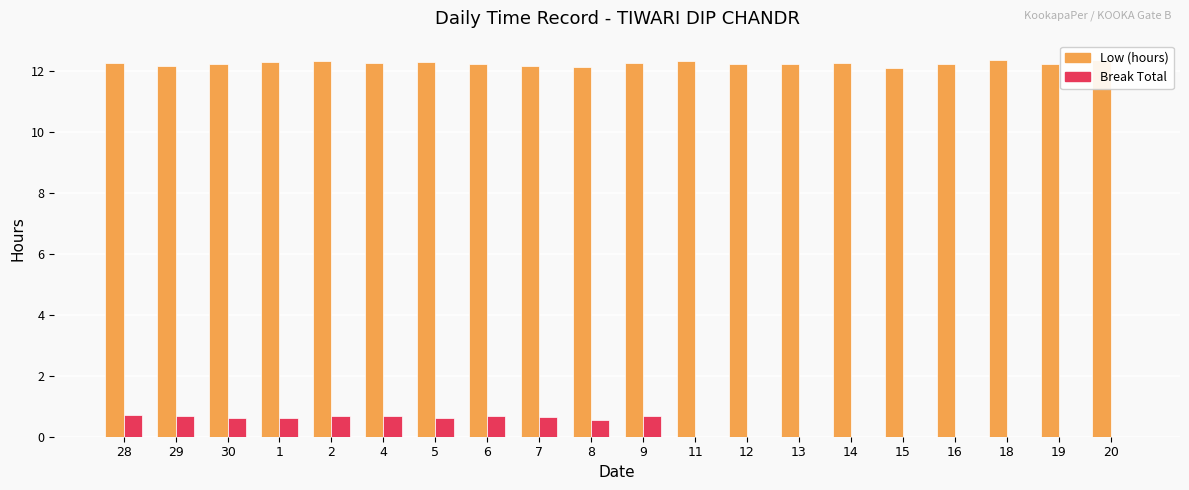

Which series has the largest total across all categories?

Low (hours)